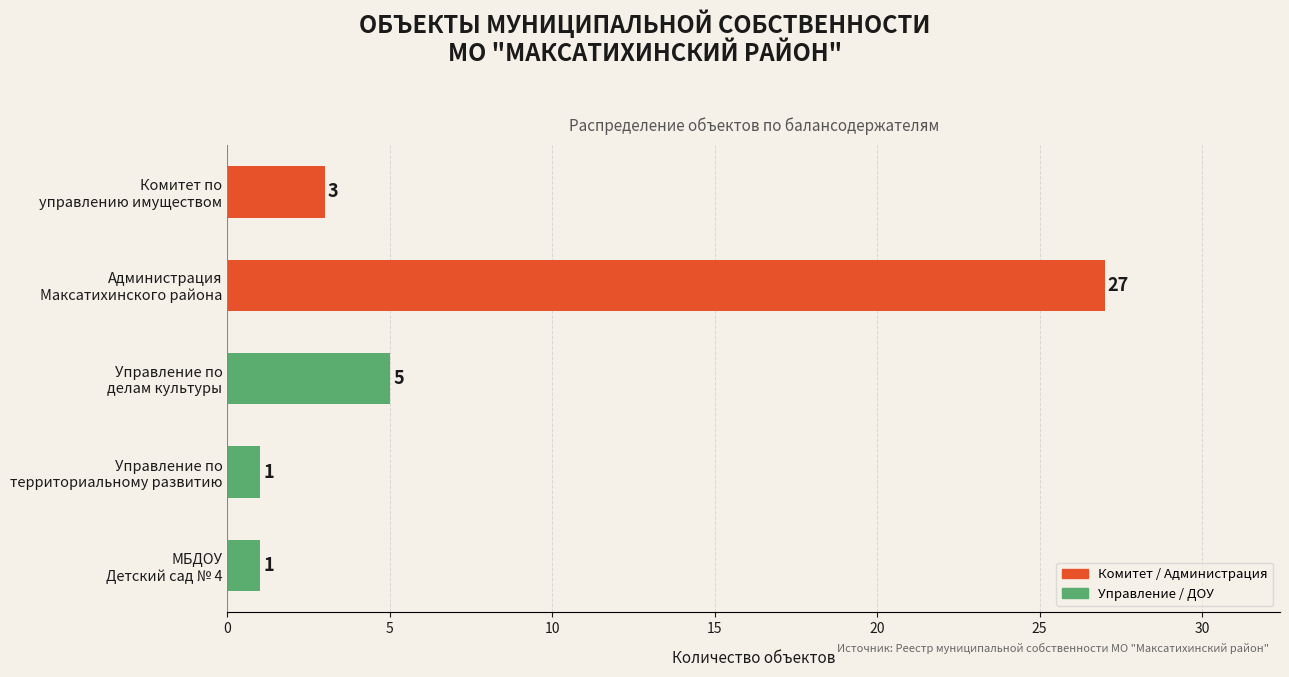

What is the sum of all values?

37